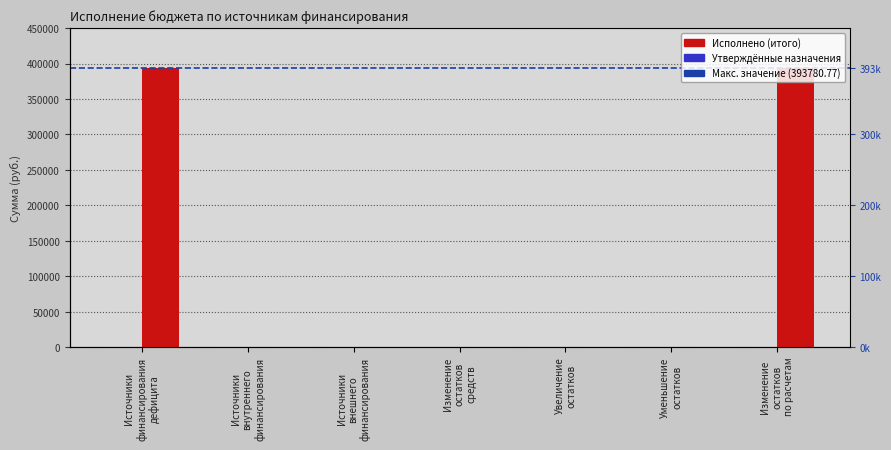

What is the difference between the second highest and minimum values?

393780.8